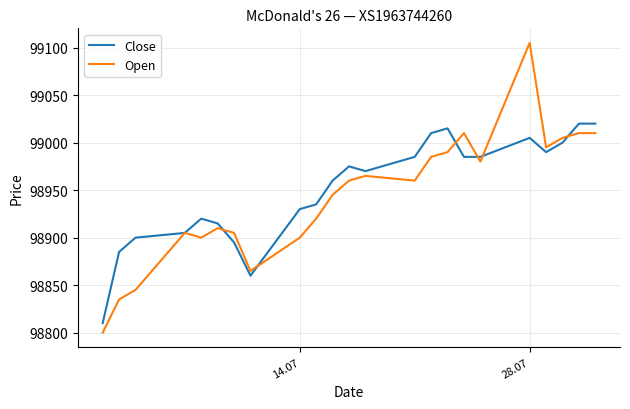

Does the chart display data point markers on the line(s)?

No